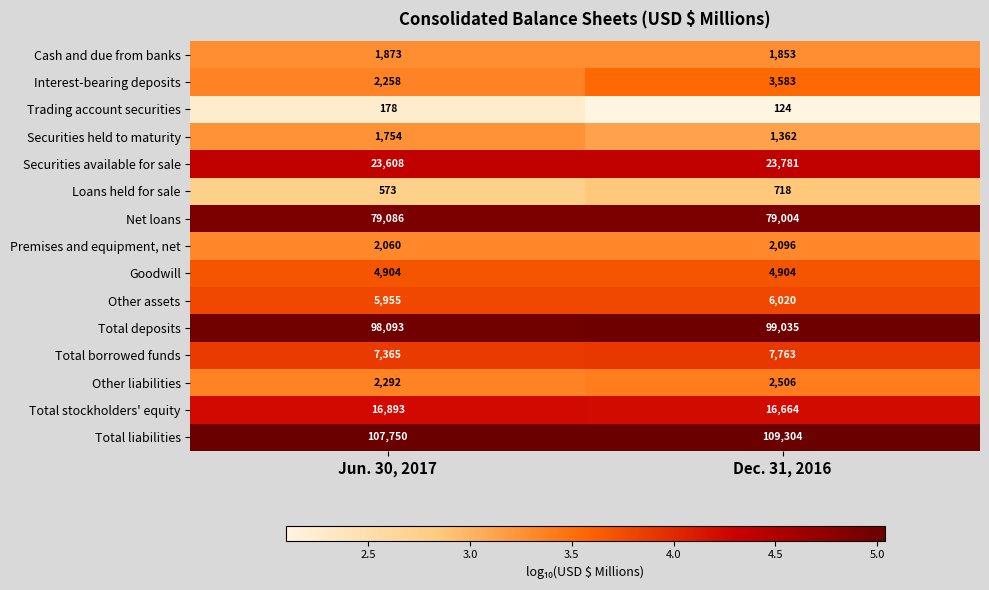

What is the greatest value displayed?

109304